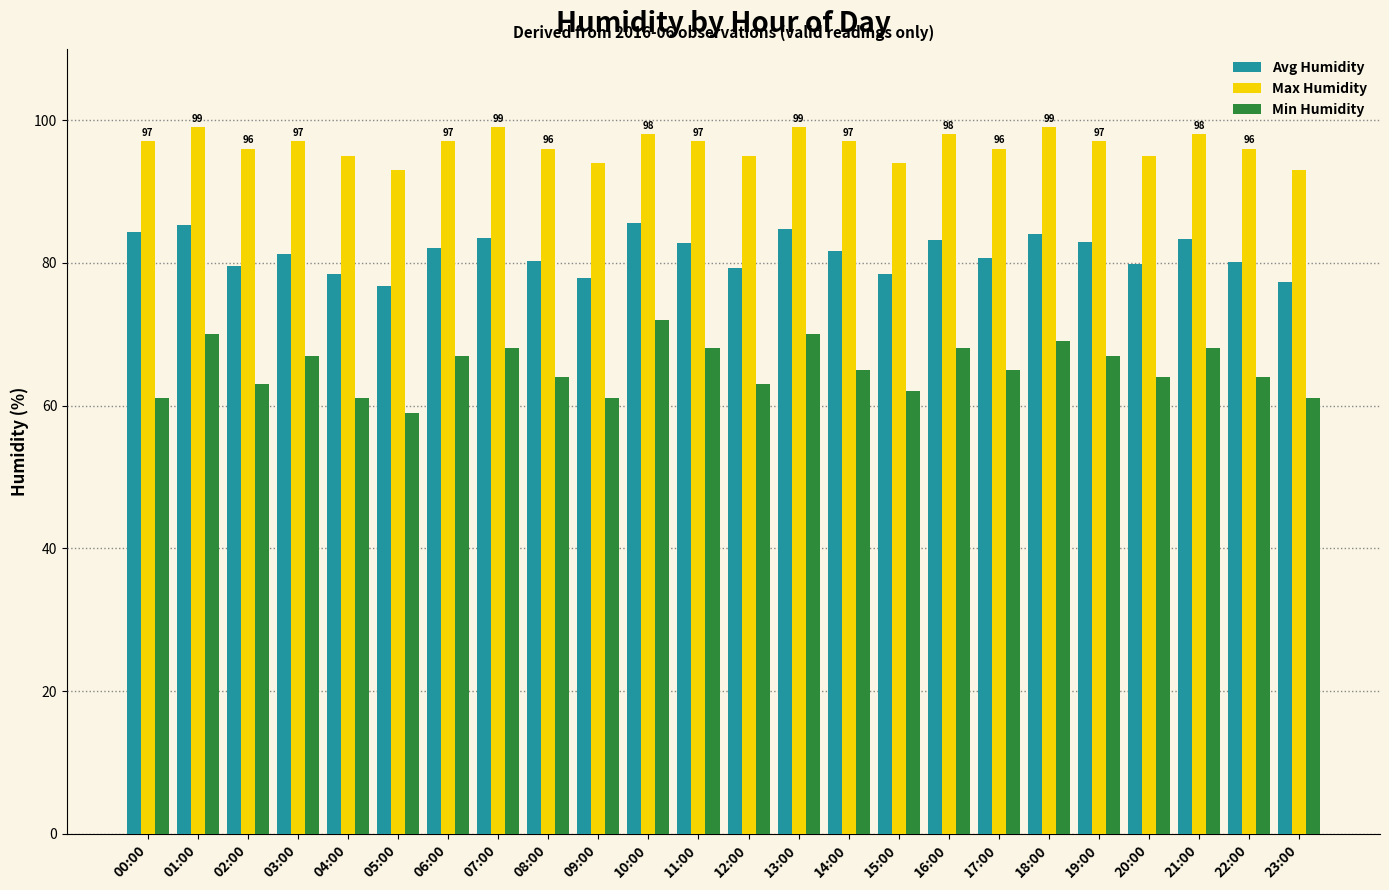

How many bars are there in total?

72